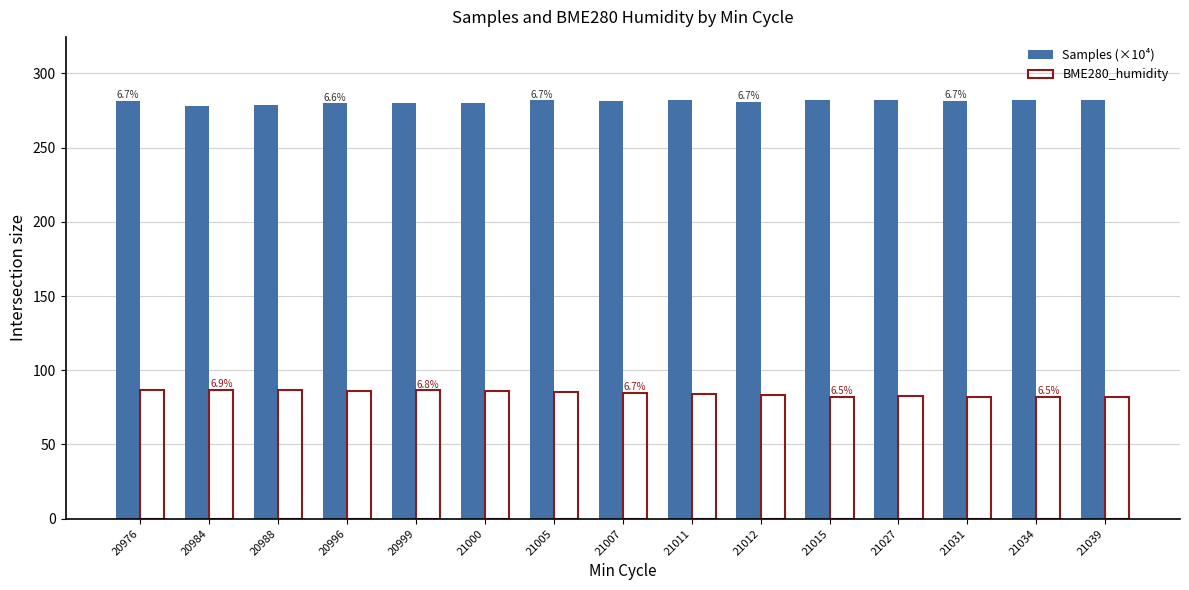

The Samples (×10⁴) series shows 280.9 at 21012. True or false?

True